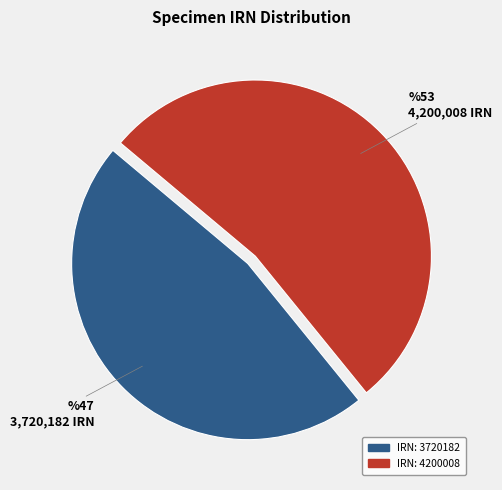

Does any single category account for the majority?

Yes